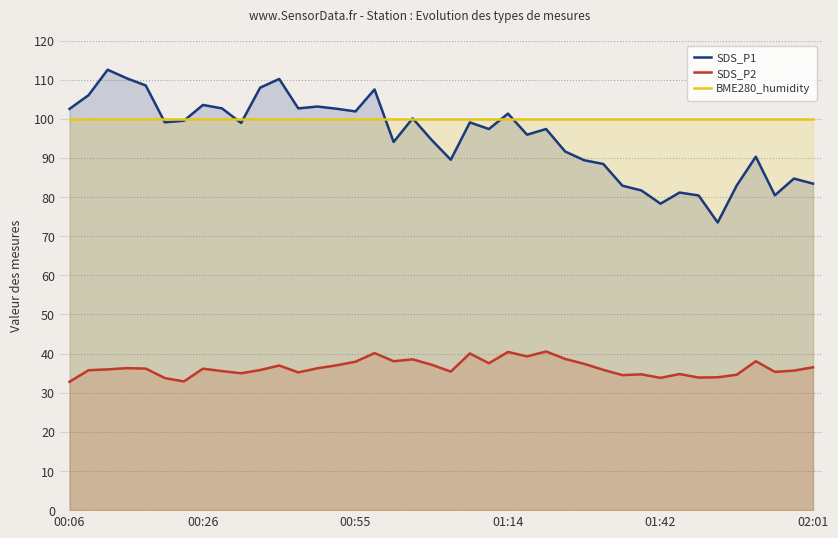

At which label is BME280_humidity closest to 100?

00:06